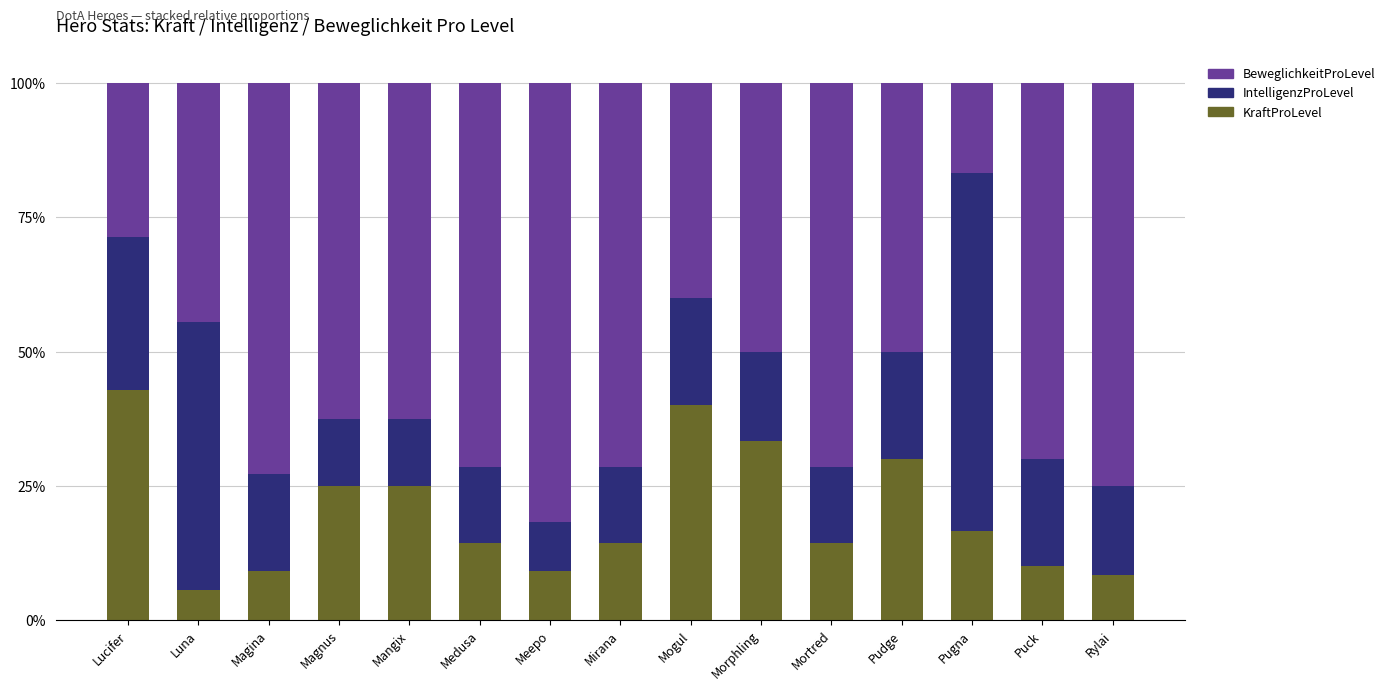

At which label is IntelligenzProLevel closest to 0?

Meepo